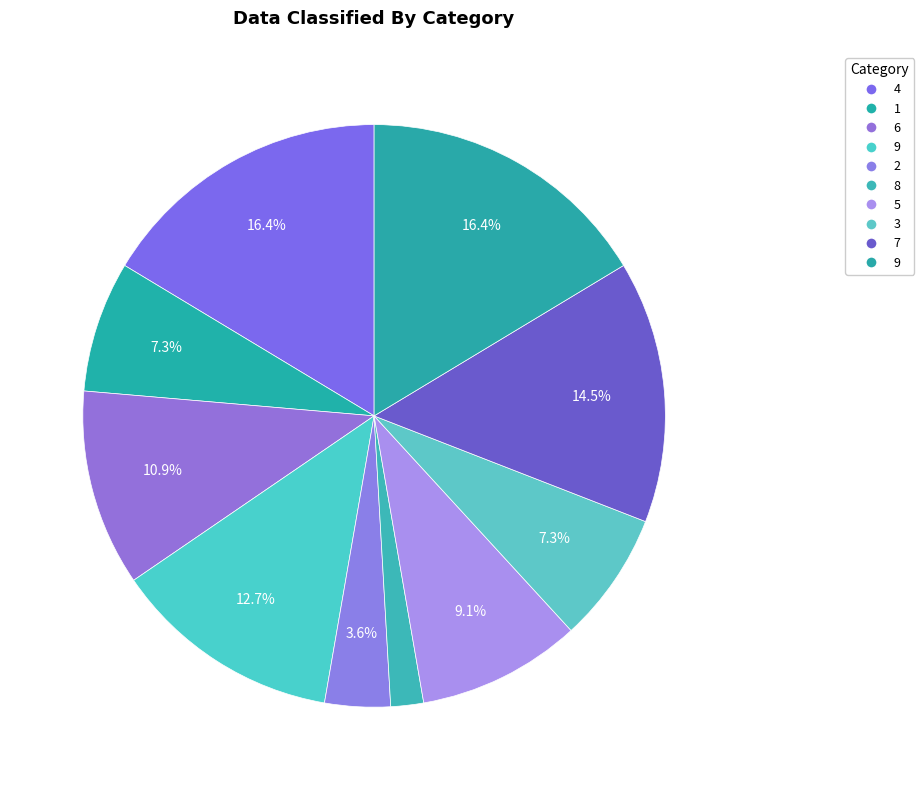

What is the largest slice in the pie chart?

4